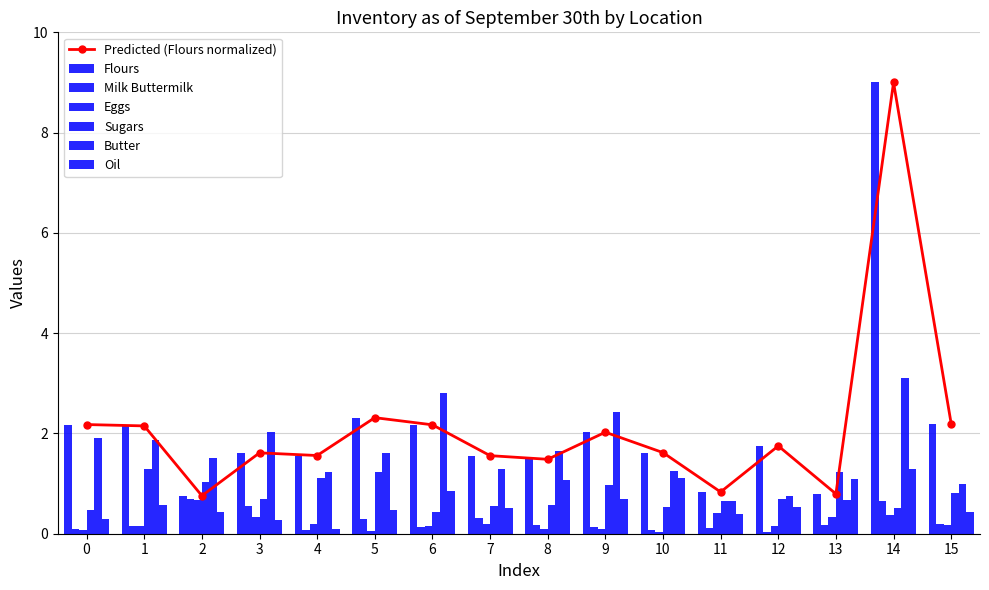

What is the value of the Predicted (Flours normalized) point at the 6th from the left?

2.3